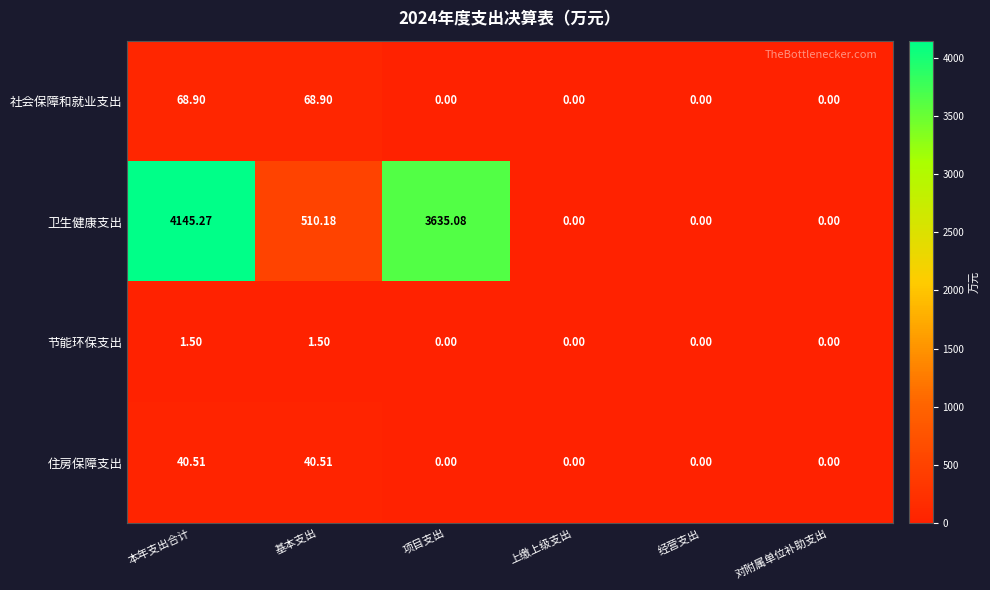

At which category is the sum across all series the highest?

本年支出合计